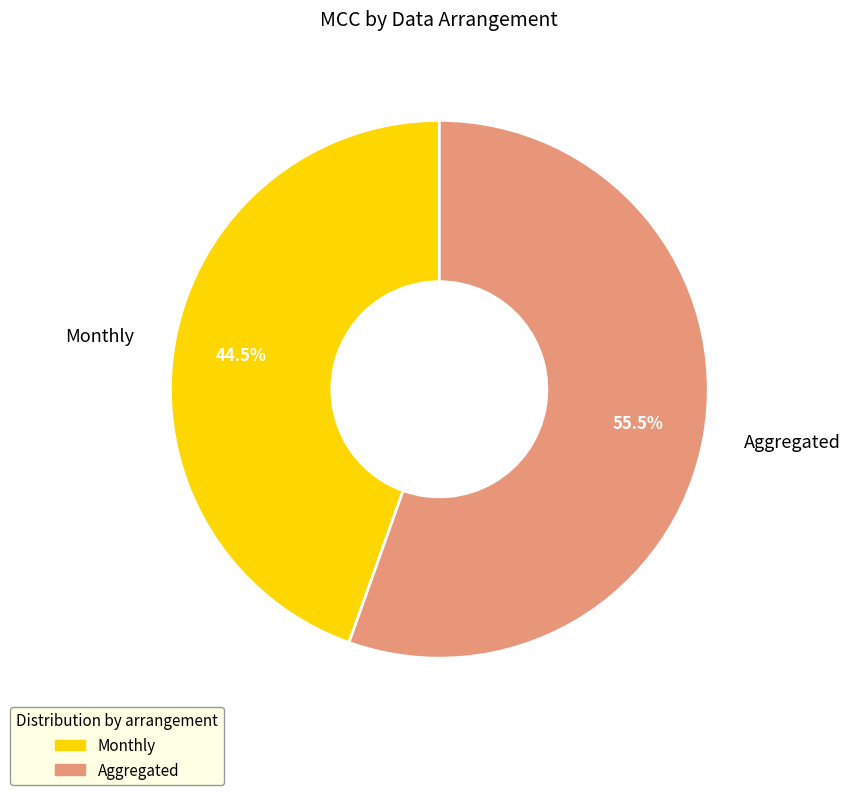

Count the number of slices in the pie.

2